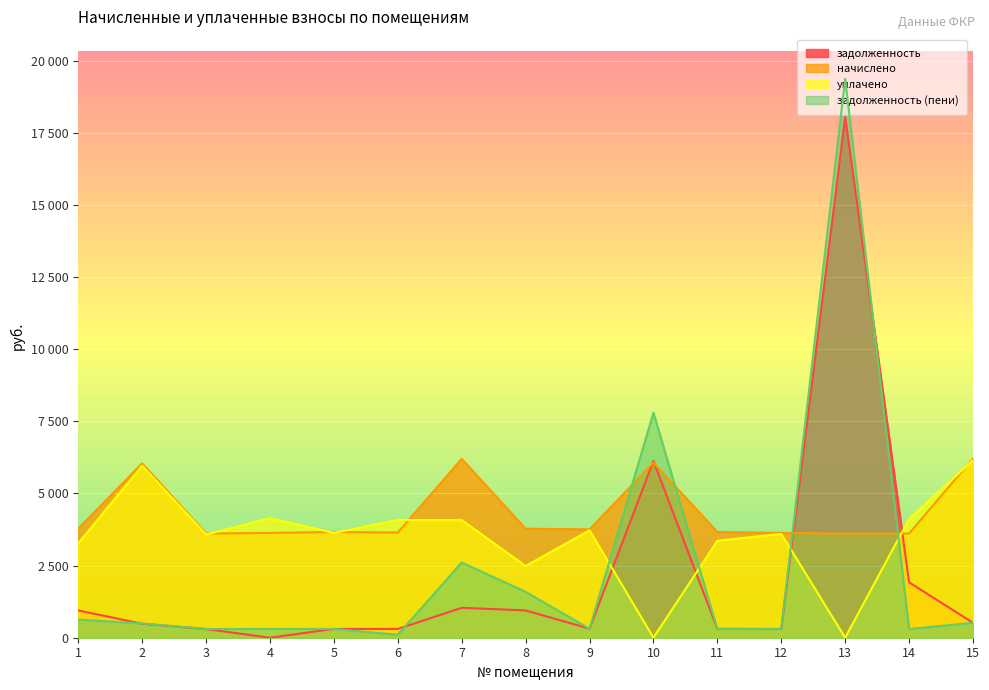

The value of задолженность (пени) at 15 is 517.4. True or false?

True